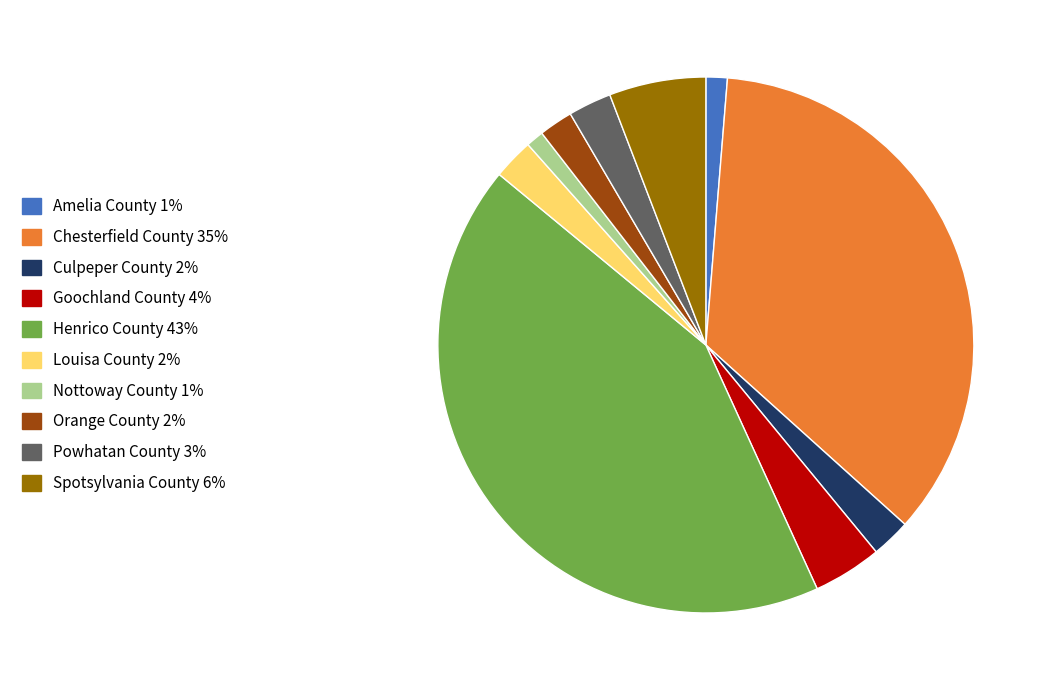

How many segments does this pie chart have?

10